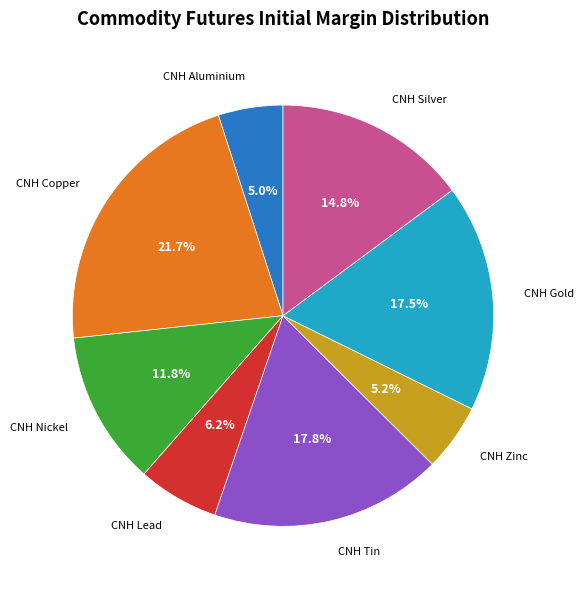

To the nearest percent, what is the average slice percentage?

12%